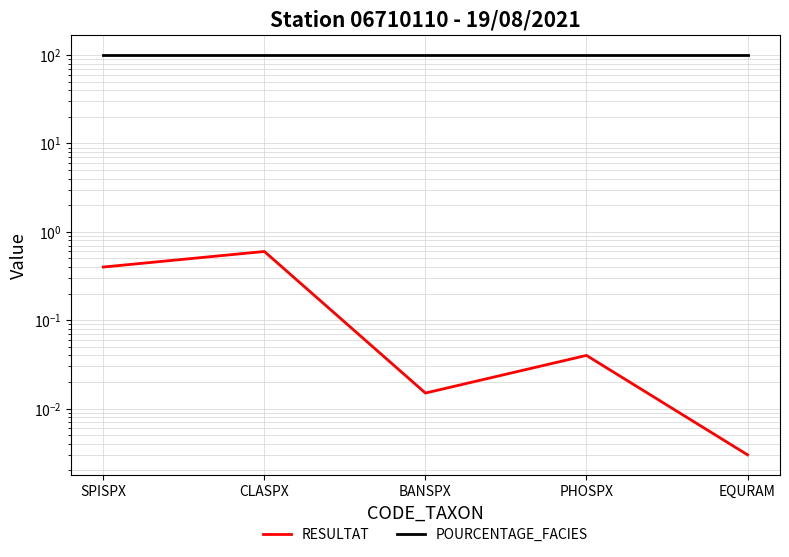

What are all the series names shown in the legend?

RESULTAT, POURCENTAGE_FACIES